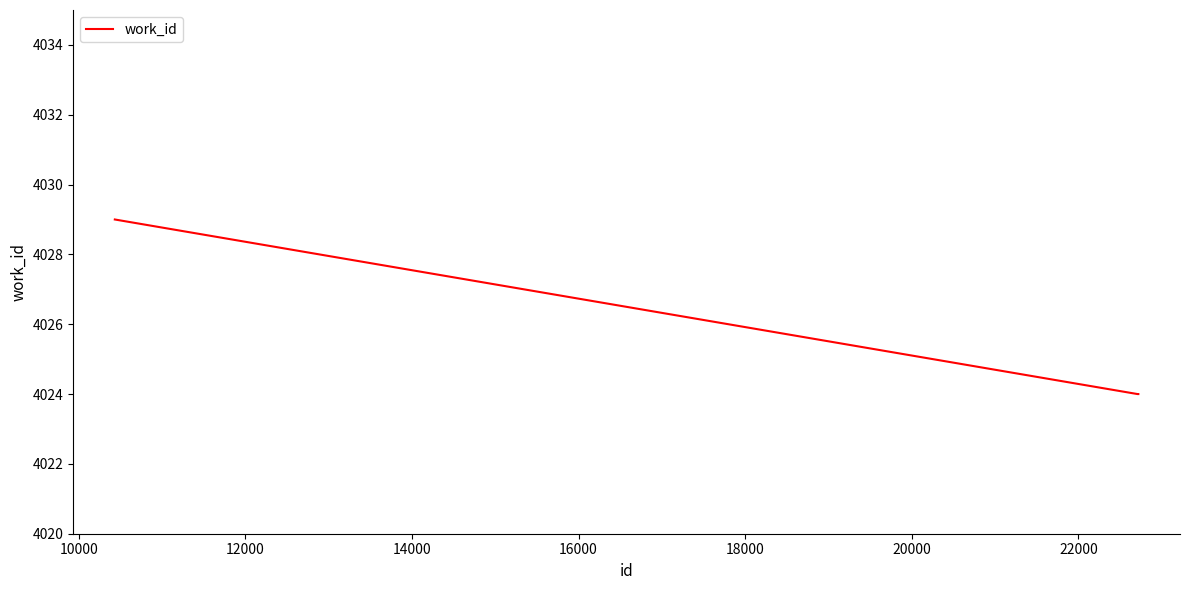

What is the average value?

4026